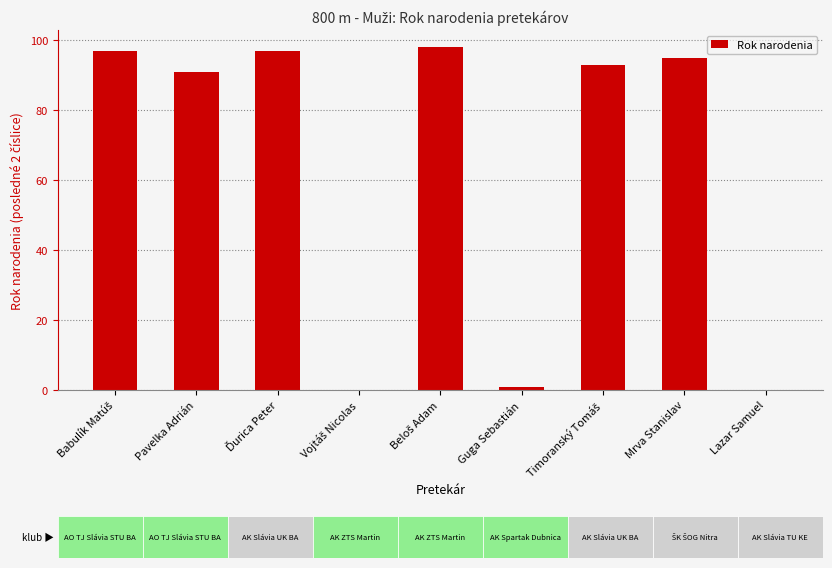

Is it true that the value at Lazar Samuel is -57?

False